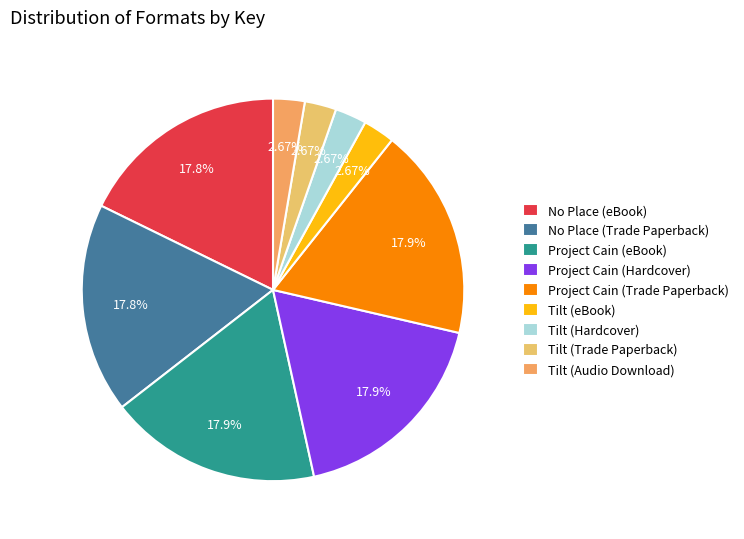

Is the sum of Tilt (eBook) and Tilt (Hardcover) greater than half?

No